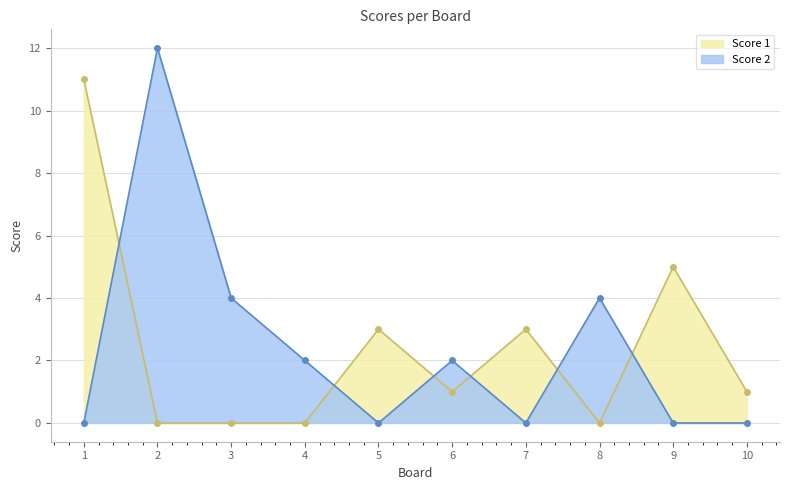

At which label is Score 2 closest to 6?

3